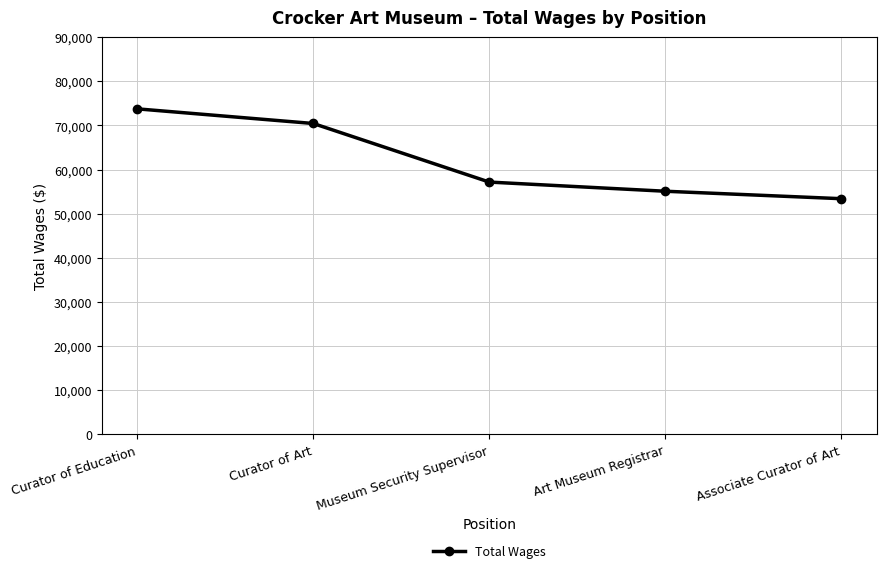

What is the change in value from Curator of Art to Associate Curator of Art?

-17032